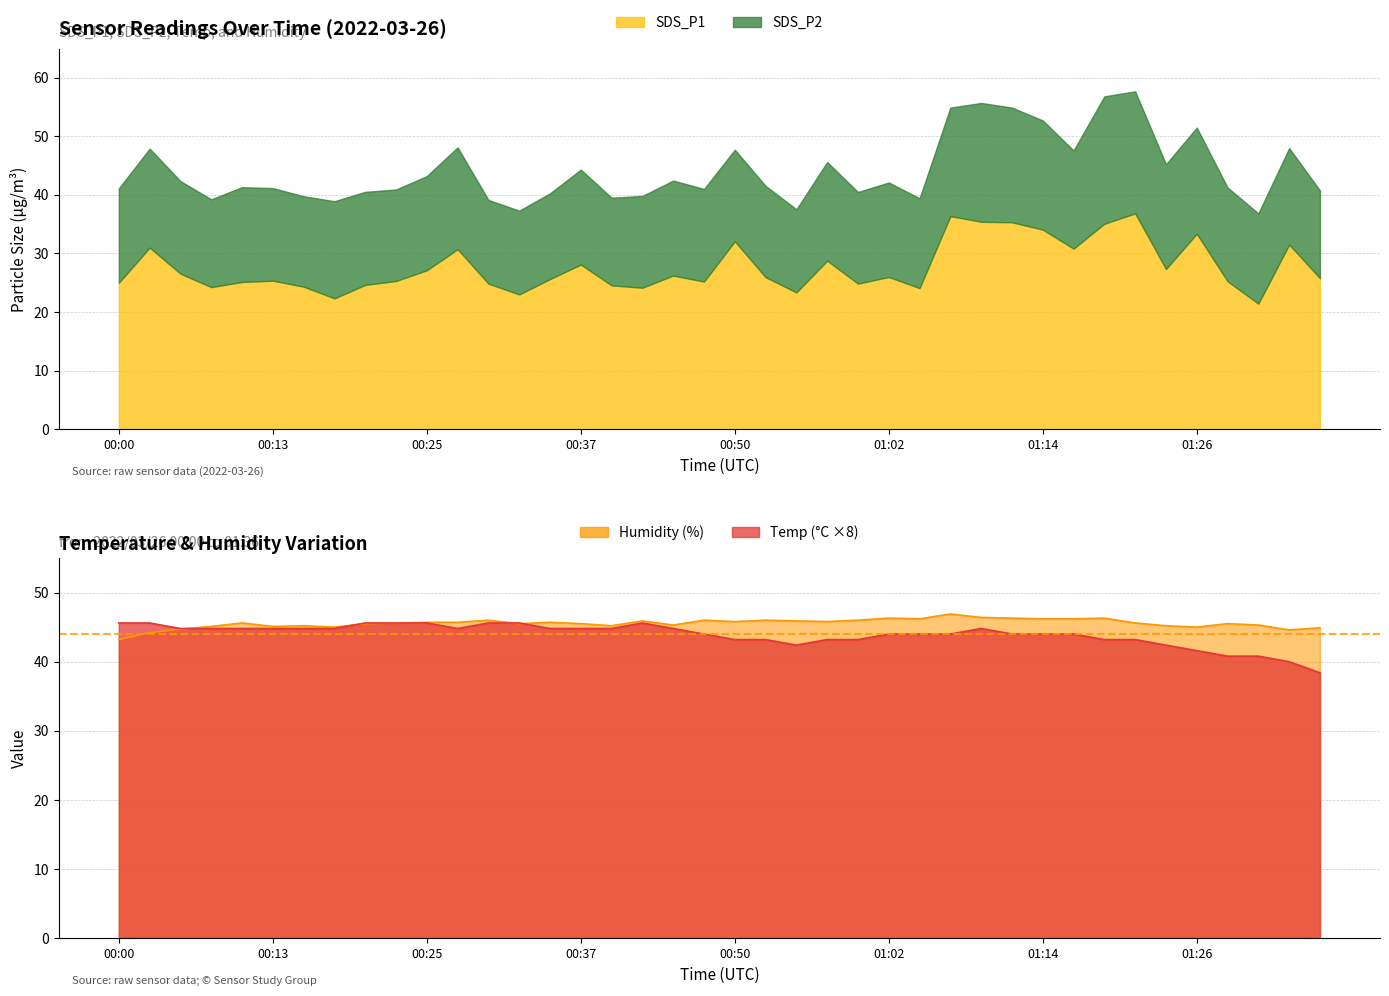

Is the value of Humidity at 00:00 greater than the value of Temp at 01:31?

Yes